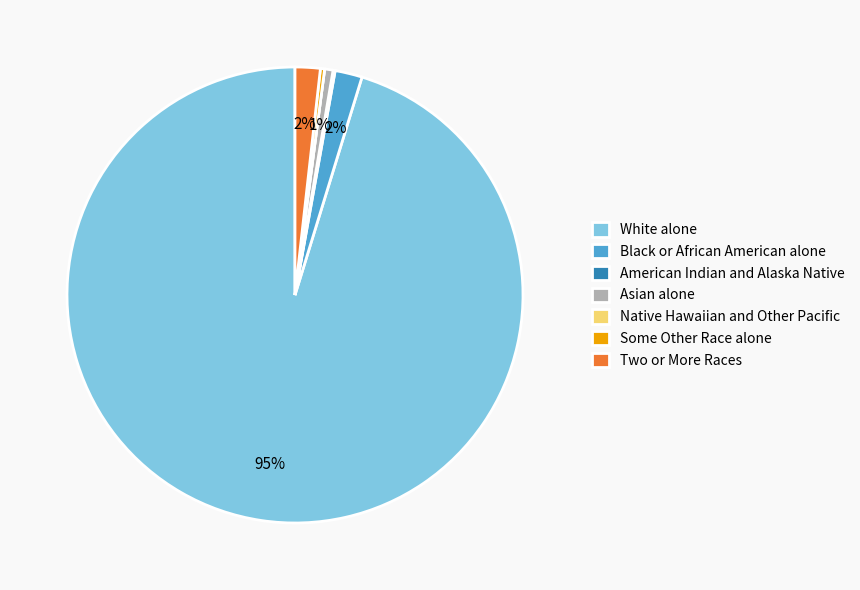

To the nearest percent, what is the average slice percentage?

14%